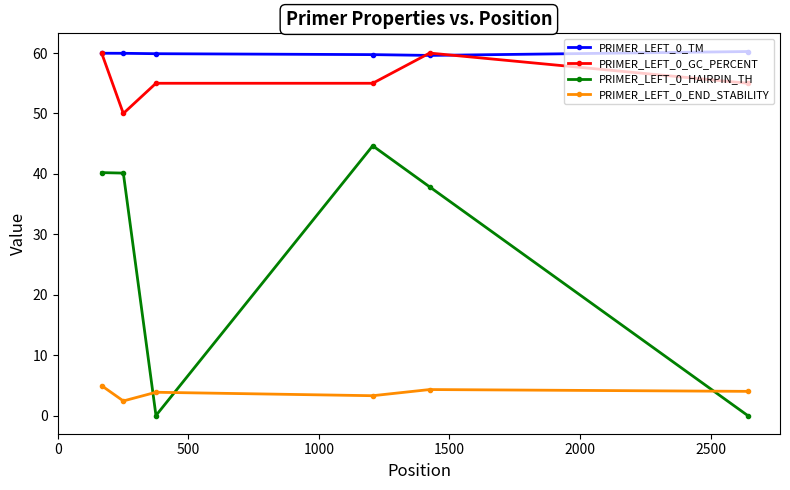

True or false: PRIMER_LEFT_0_HAIRPIN_TH and PRIMER_LEFT_0_GC_PERCENT intersect in this chart.

False